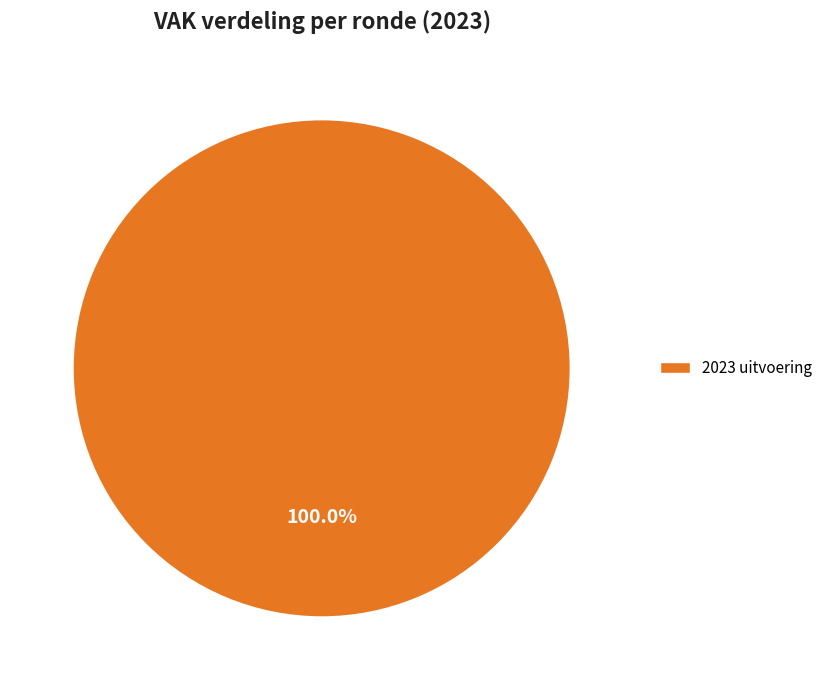

Is there any slice that represents more than half of the pie?

Yes